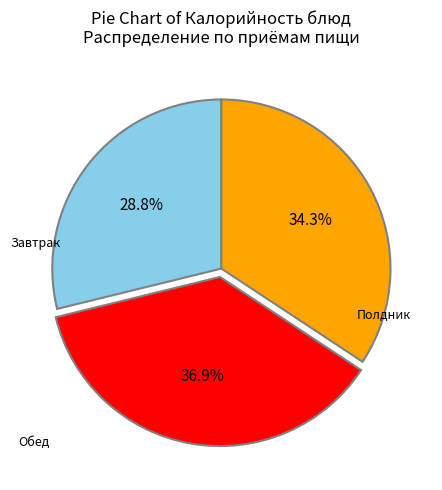

Is there any slice that represents more than half of the pie?

No